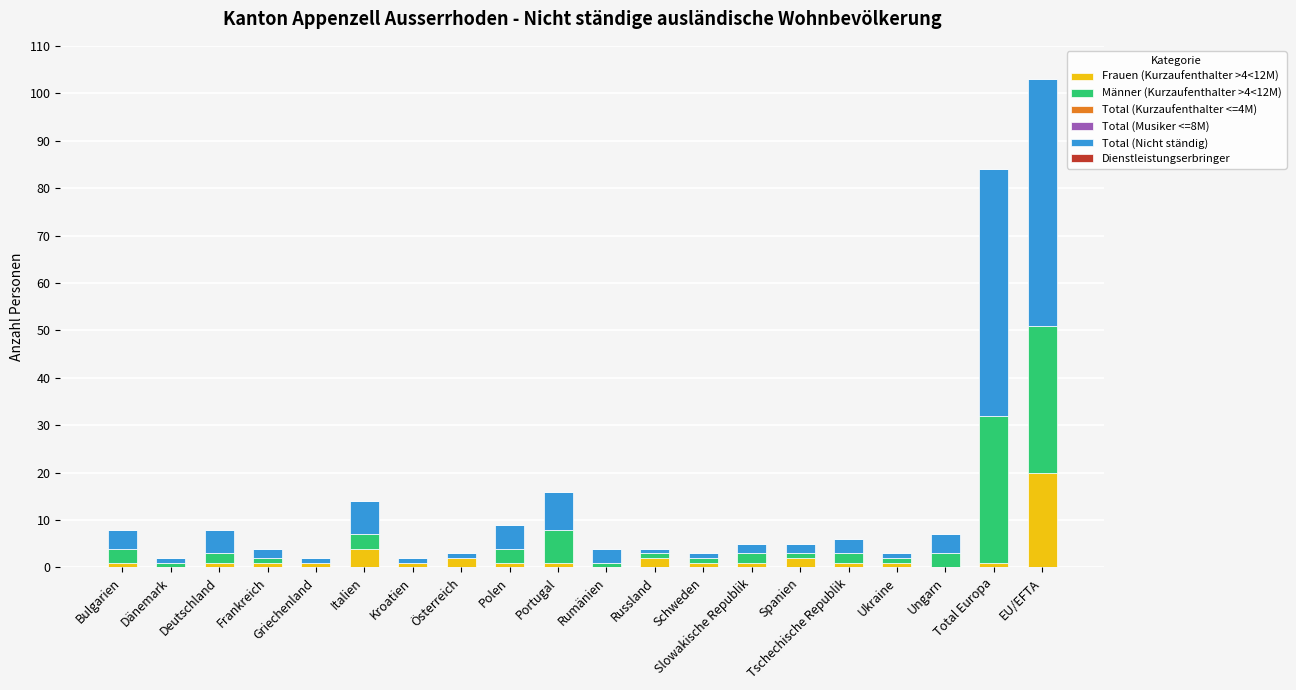

True or false: Männer (Kurzaufenthalter >4<12M) has a value of 1 at Rumänien.

False